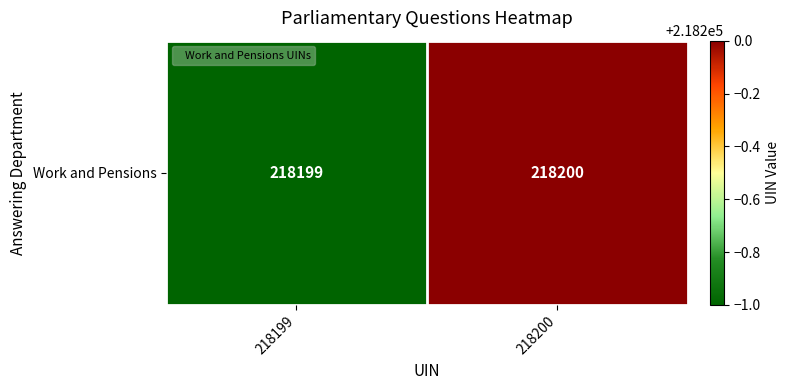

How many values are between 218199 and 218200?

2